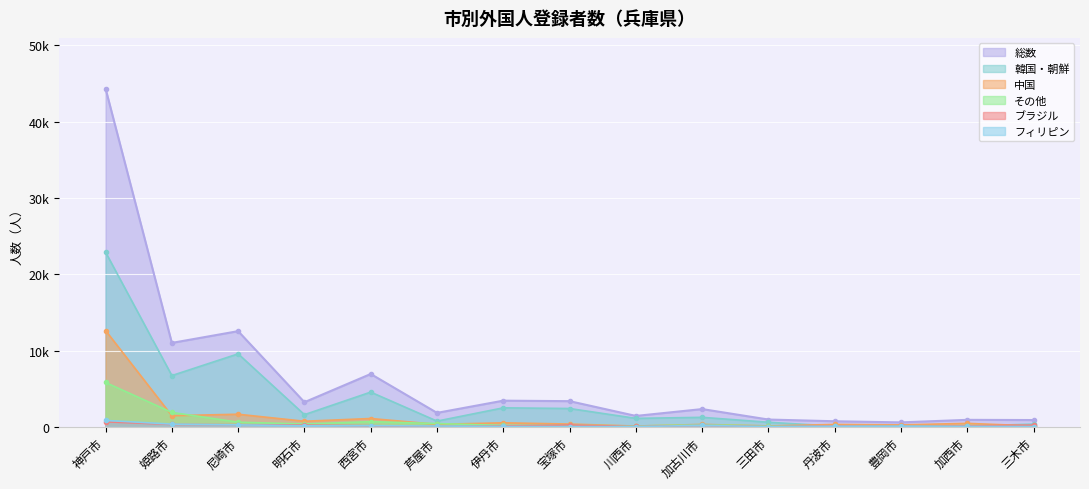

How many data points in その他 are less than 210?

7